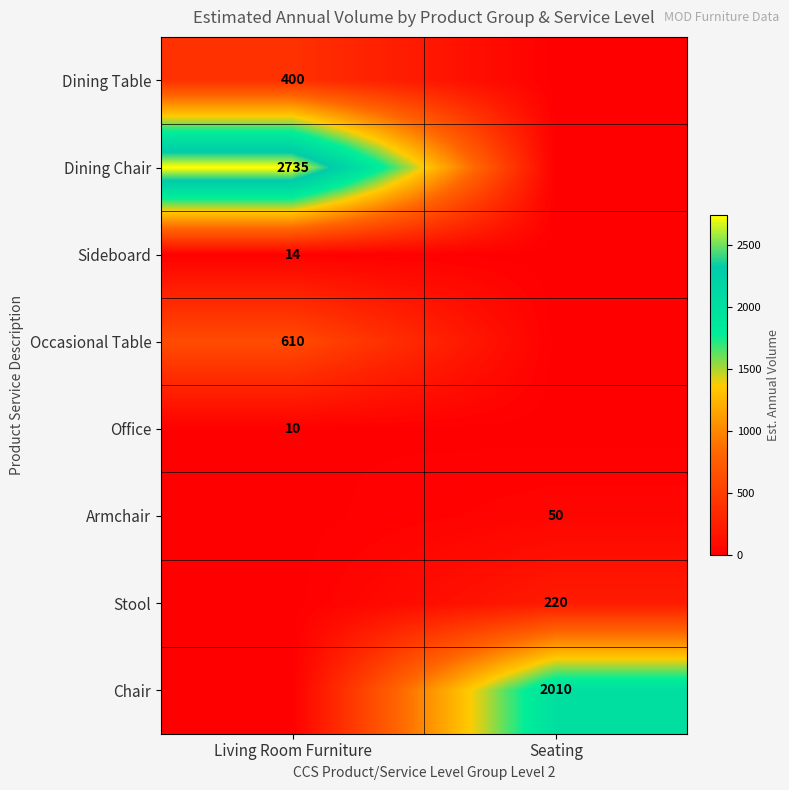

Is it true that Dining Chair equals 3842 at Living Room Furniture?

False